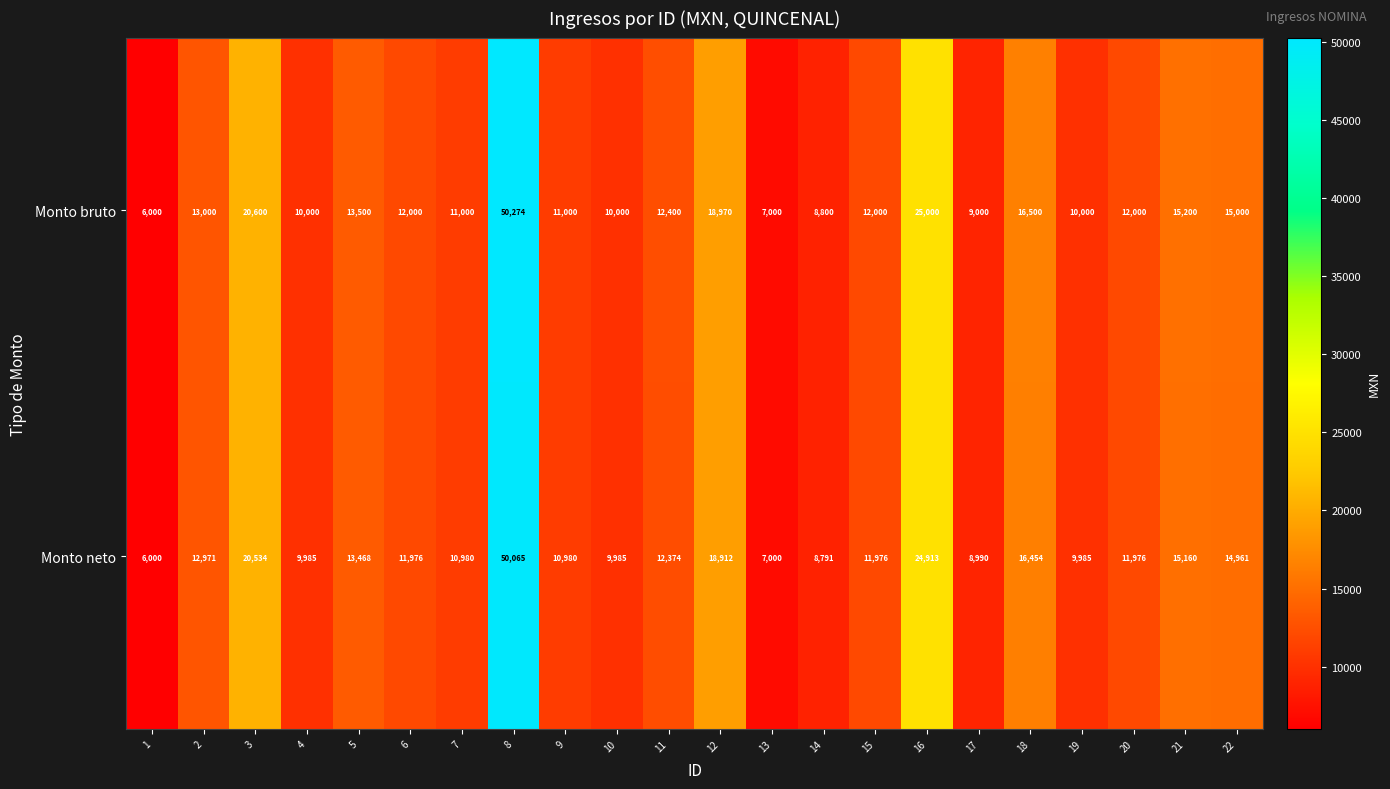

Rank the series by their maximum value, from lowest to highest.

Monto neto, Monto bruto